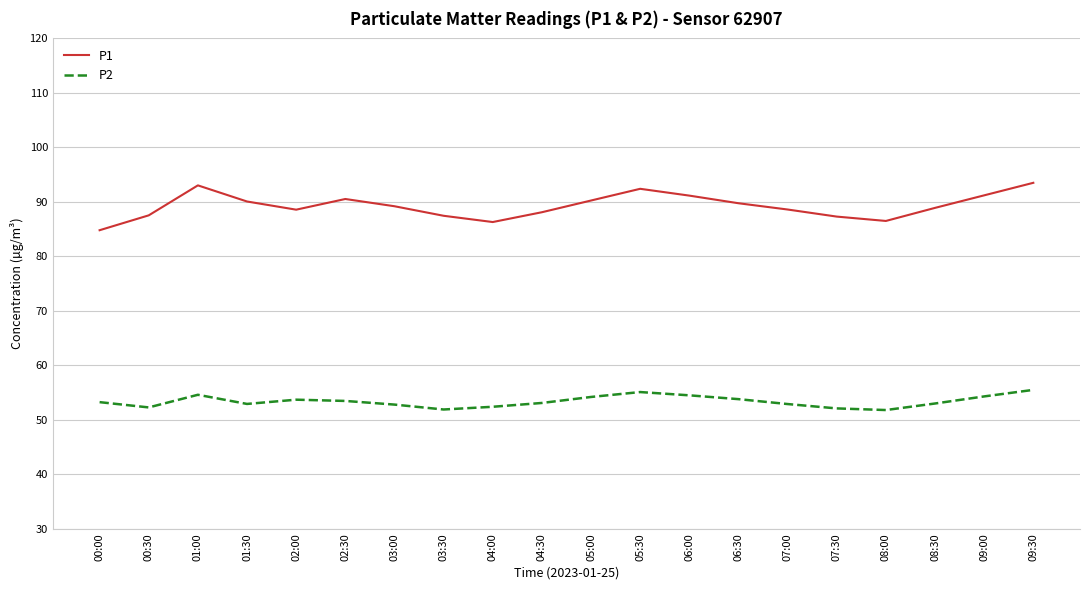

Does the chart display data point markers on the line(s)?

No